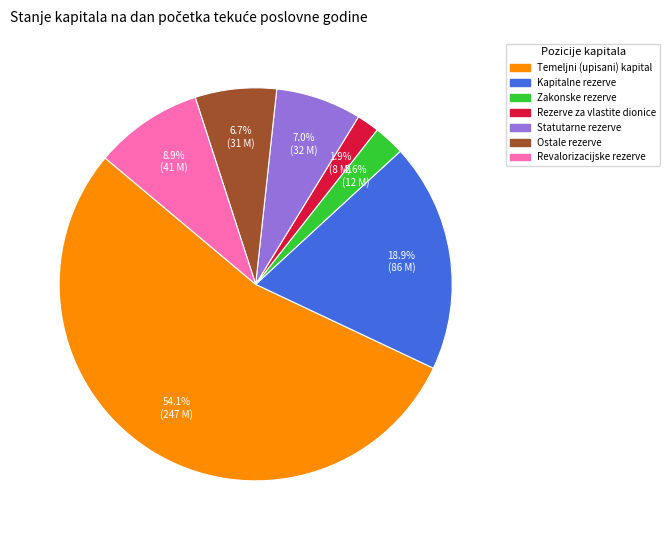

What is the smallest slice in the pie chart?

Rezerve za vlastite dionice